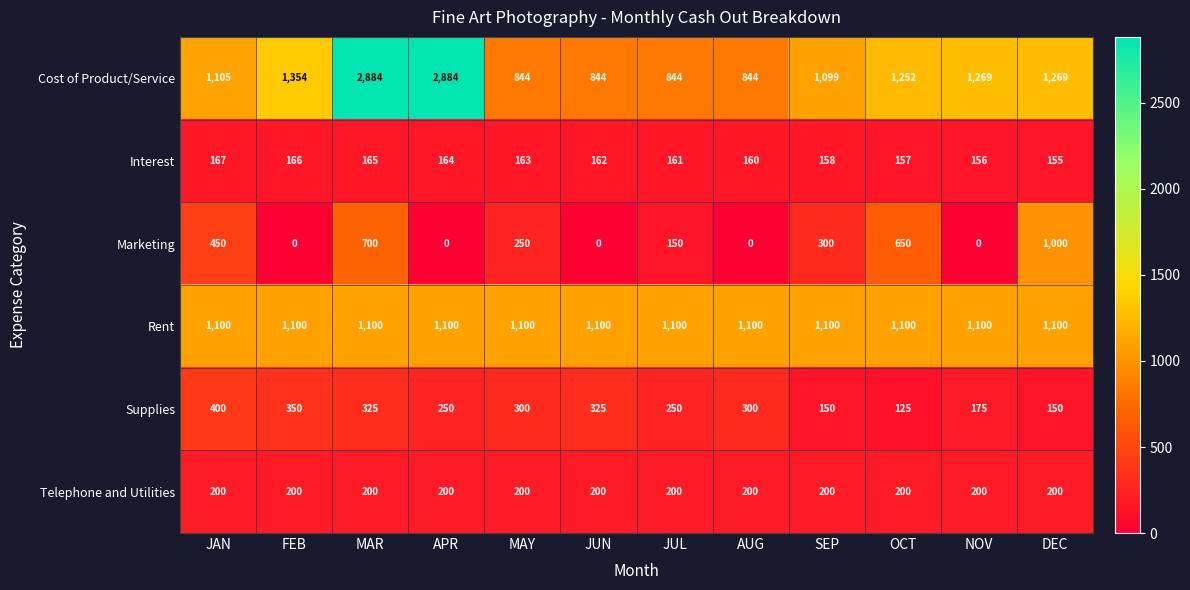

Is it true that Marketing equals 150 at JUL?

True